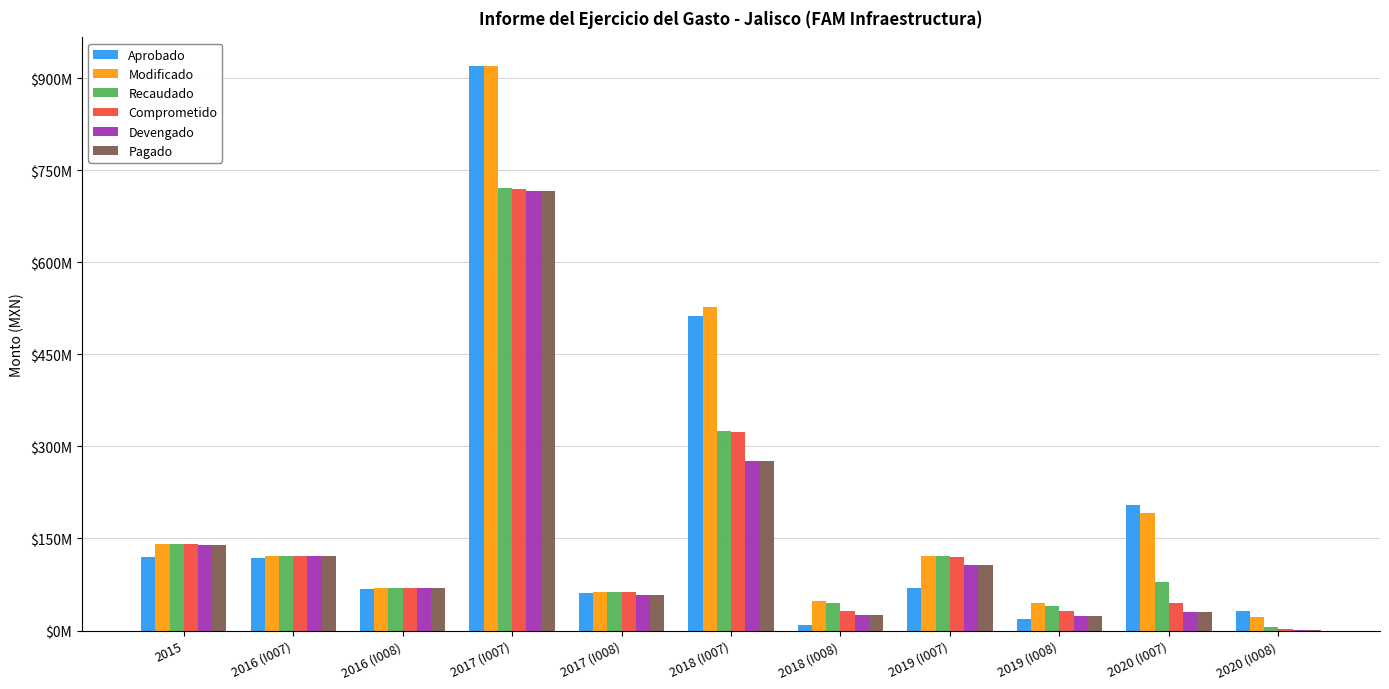

What is the highest value of the Comprometido series?

718782290.3